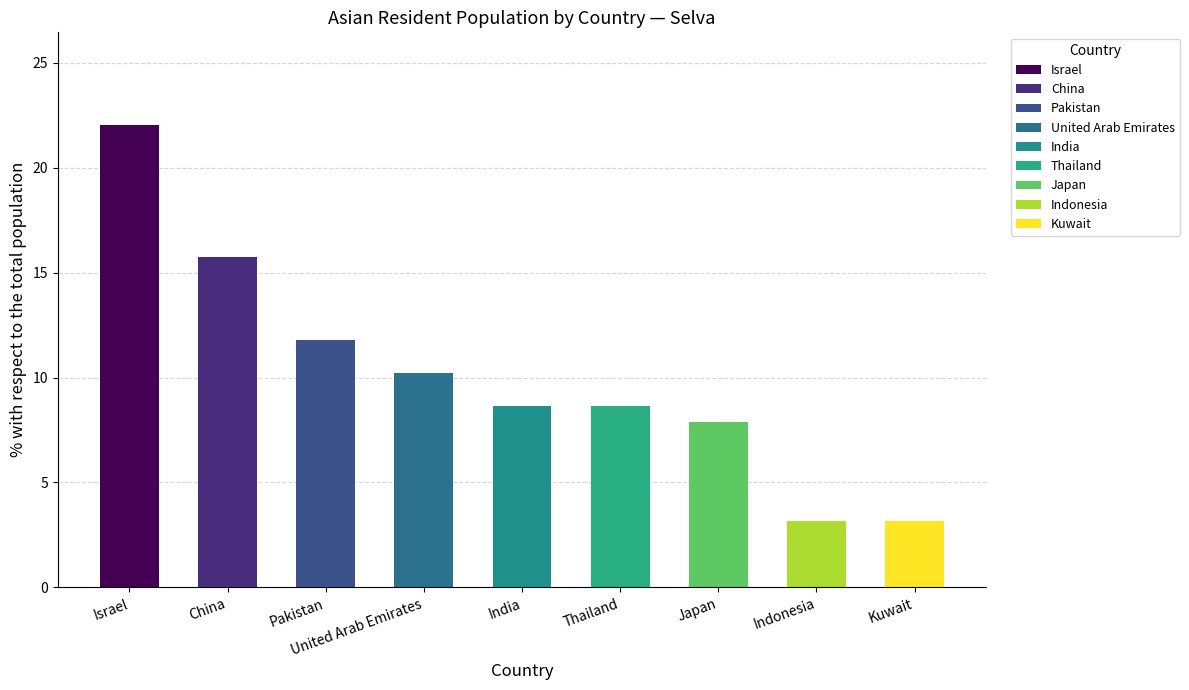

Reading left to right, transcribe all the data shown in this chart.

22.1	15.8	11.8	10.2	8.7	8.7	7.9	3.1	3.1